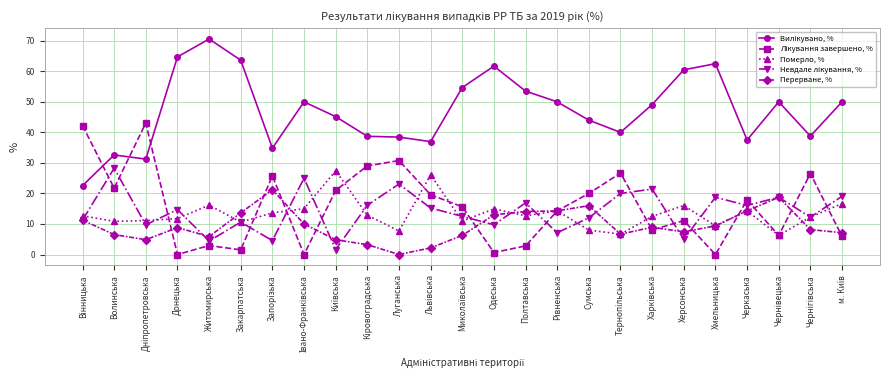

How many lines are shown in the chart?

5